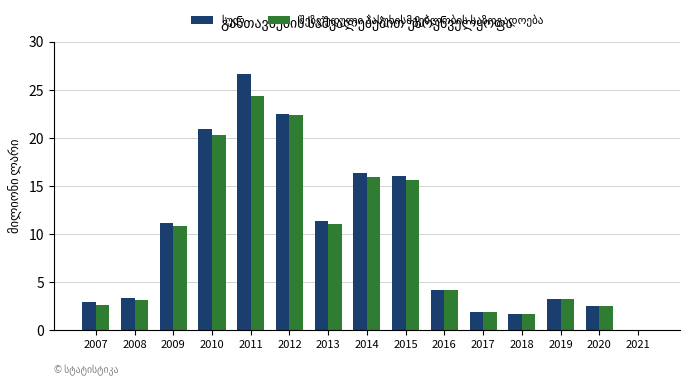

At which category is the sum across all series the highest?

2011